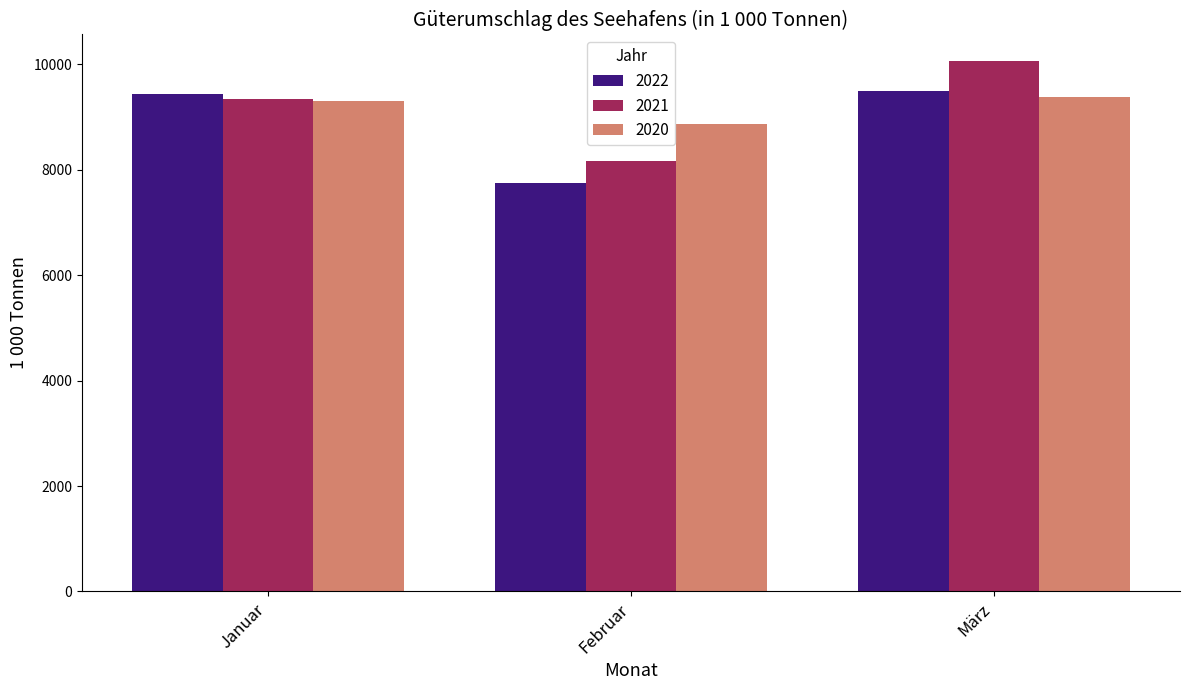

At which label does 2020 reach its minimum?

Februar